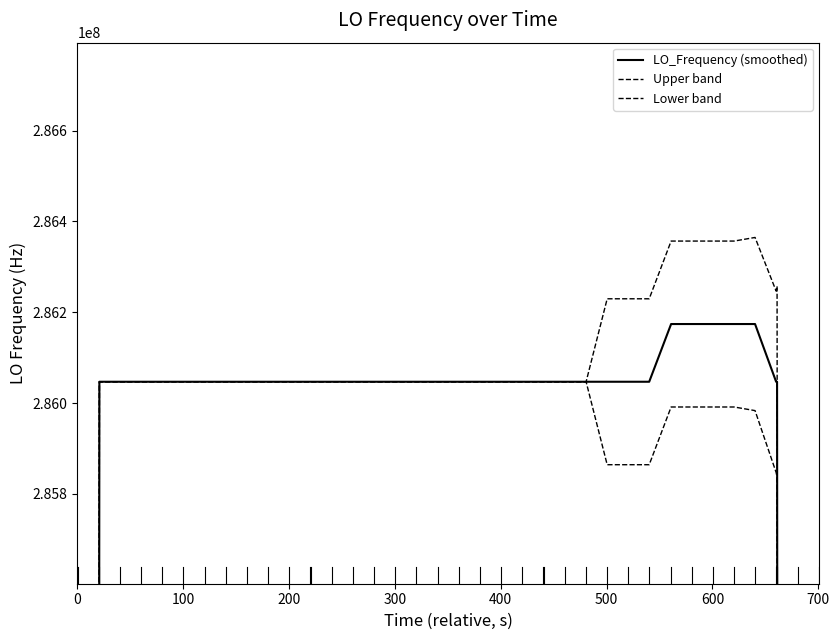

What are all the series names shown in the legend?

LO_Frequency (smoothed), Upper band, Lower band